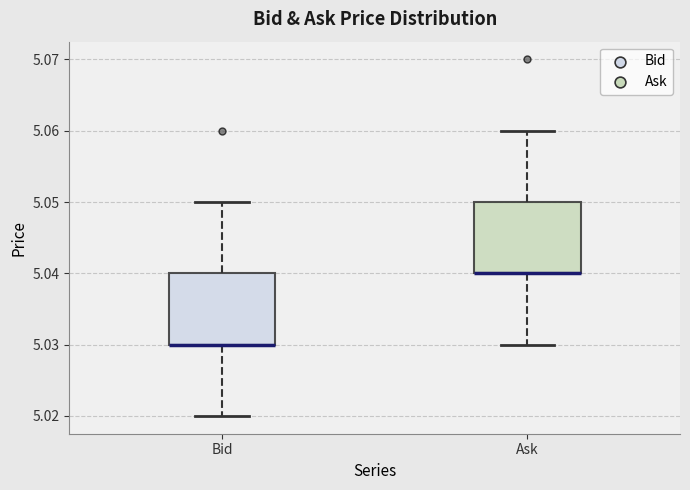

Where does the lower whisker of the box for Bid end on the y-axis? The values are not printed on the chart, so give them approximately, as read against the axis.

5.02